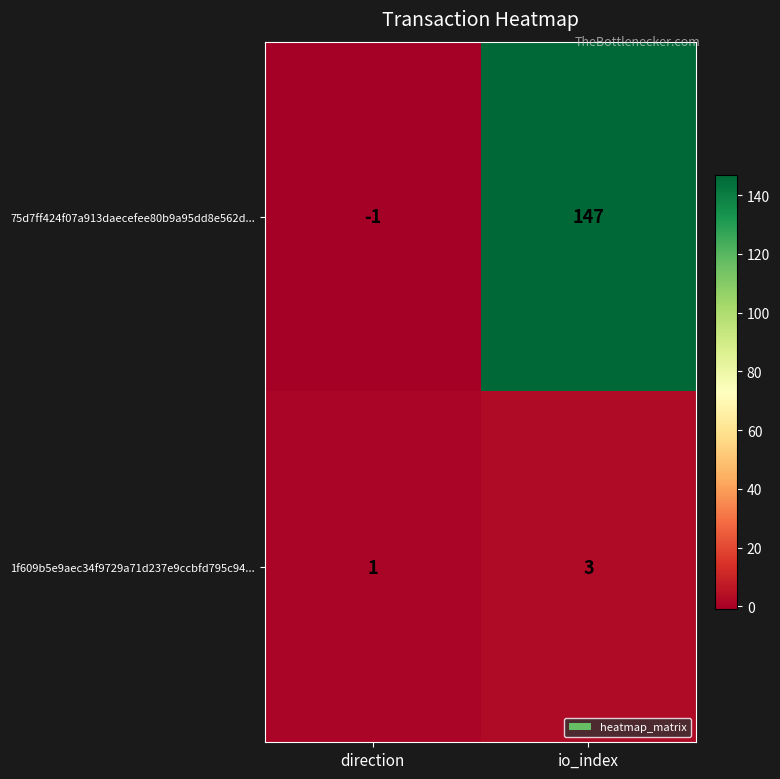

True or false: 75d7ff424f07a913daecefee80b9a95dd8e562d... has a value of -1 at direction.

True